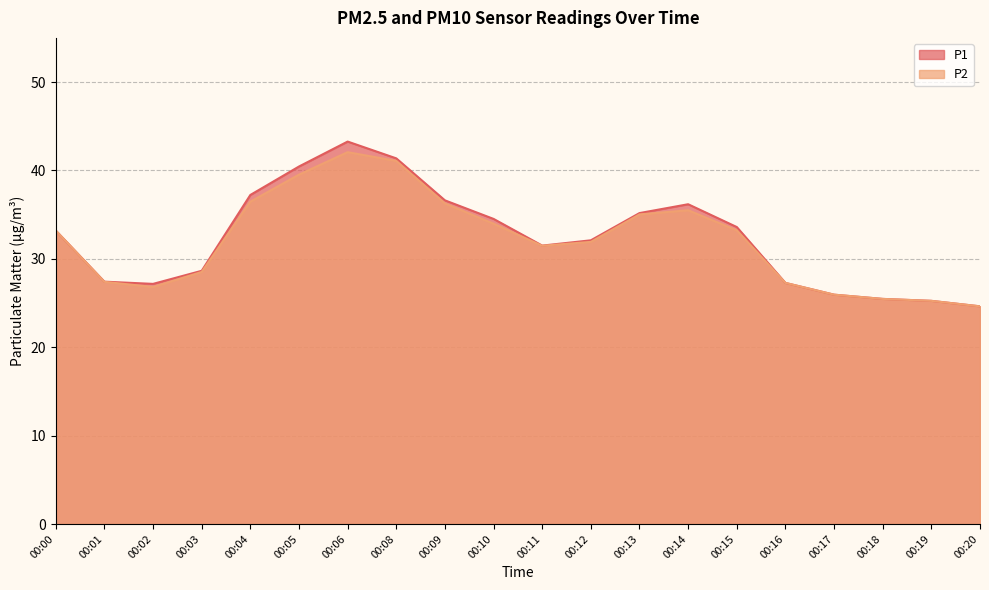

True or false: P1 and P2 cross at least once.

False